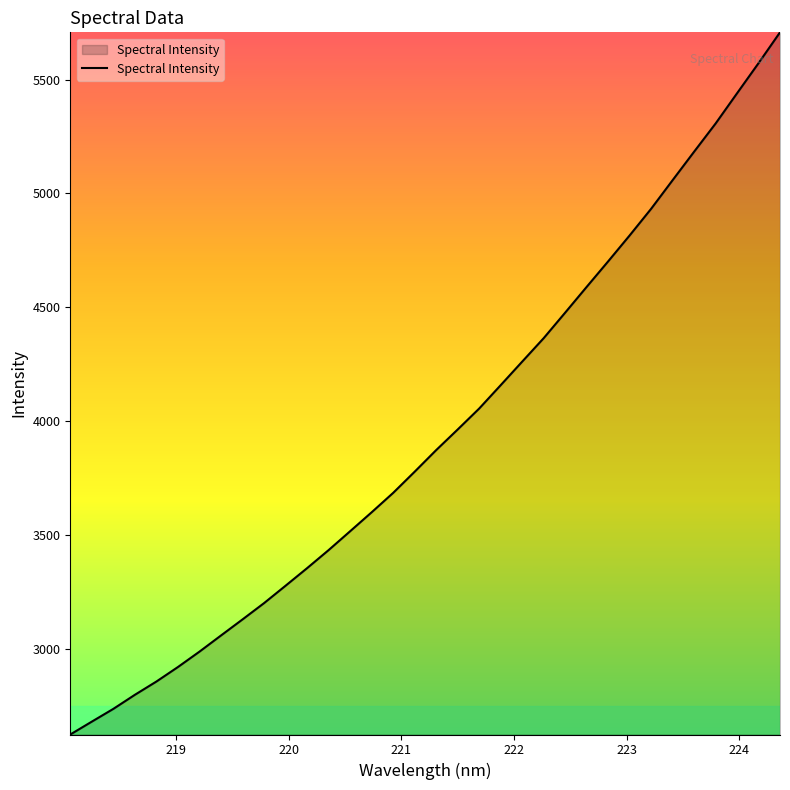

Is this an area chart (filled region under the line)?

Yes